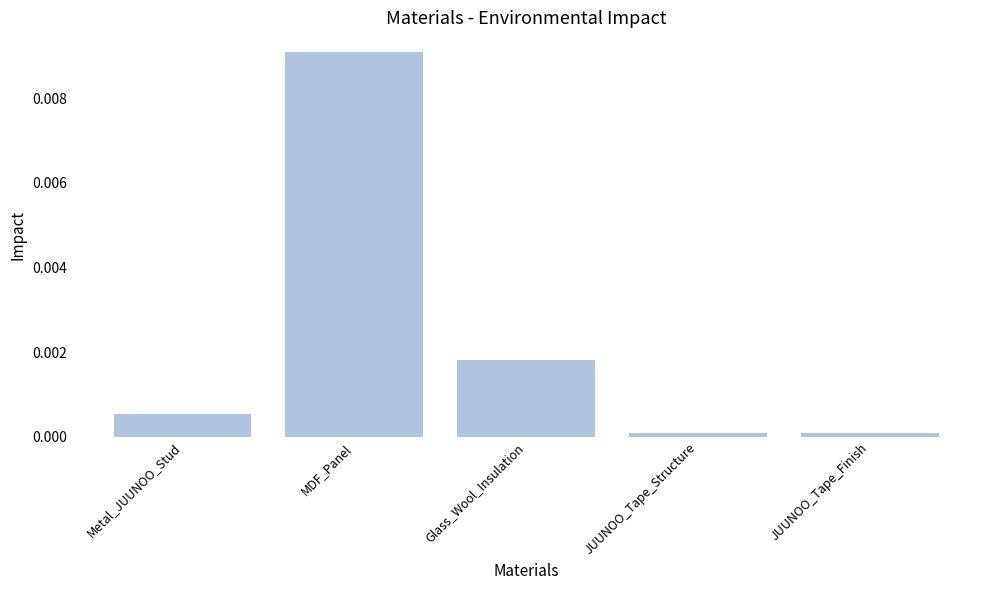

What is the label of the 3rd bar from the right?

Glass_Wool_Insulation